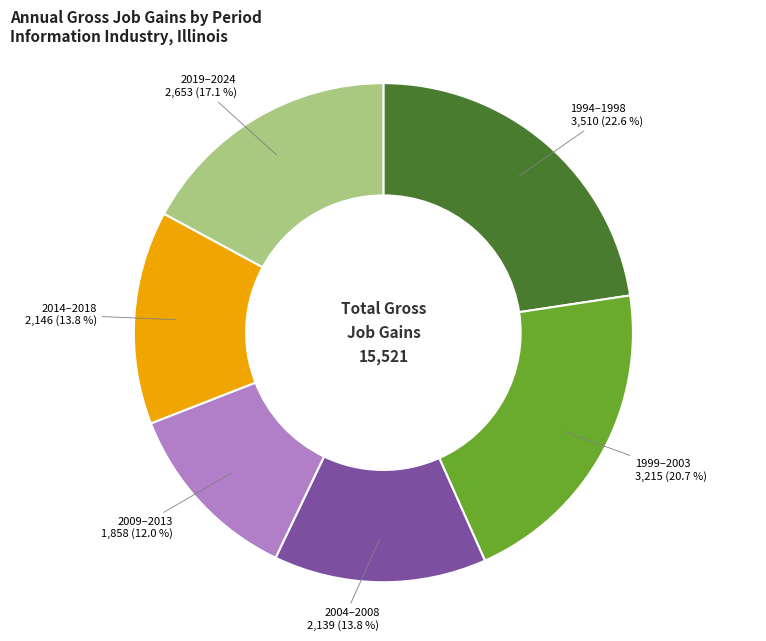

Is there any slice that represents more than half of the pie?

No